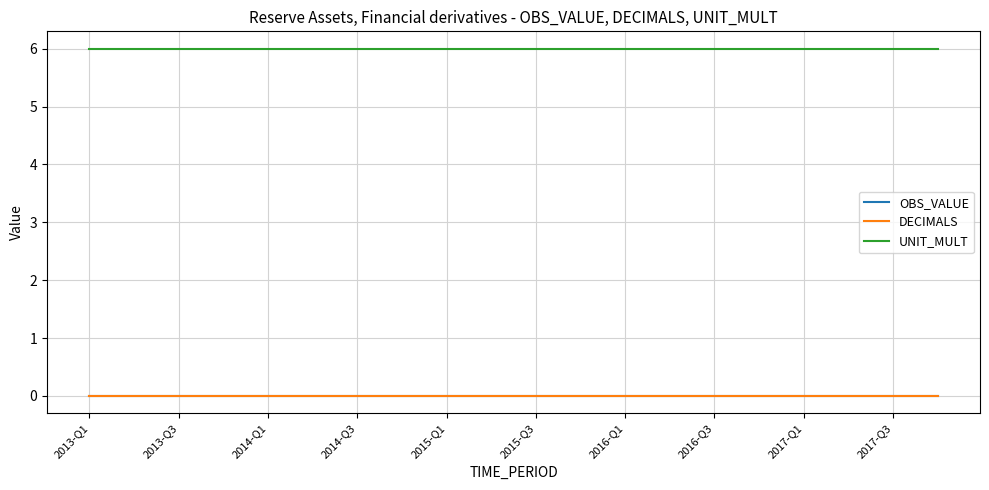

At which label does DECIMALS reach its peak?

2013-Q1